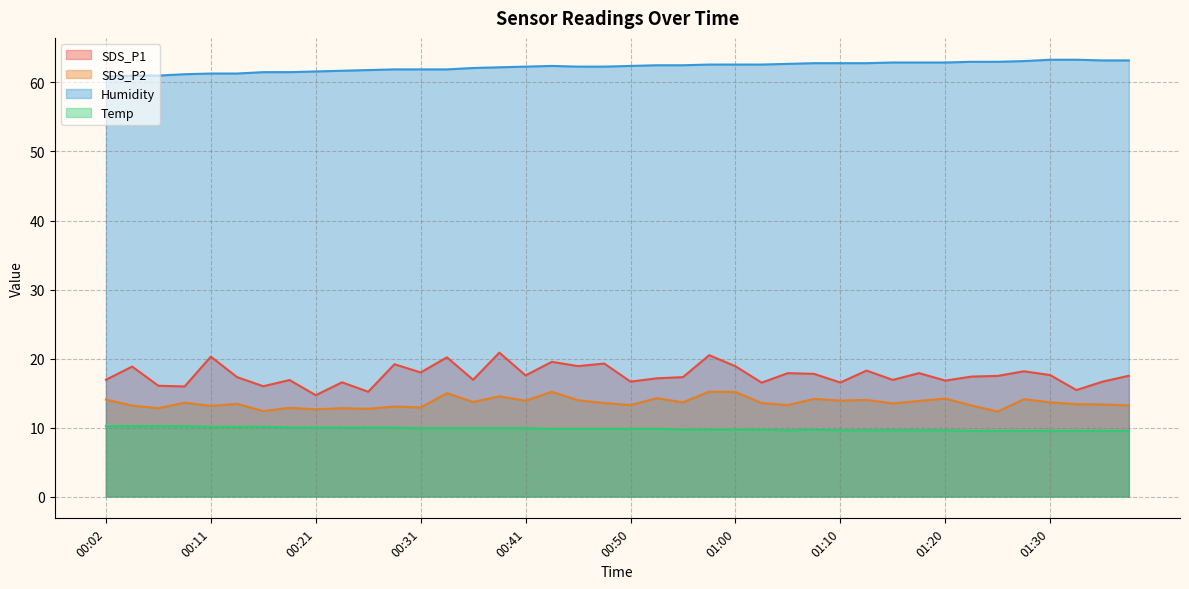

What is the average value of the SDS_P1 series?

17.6